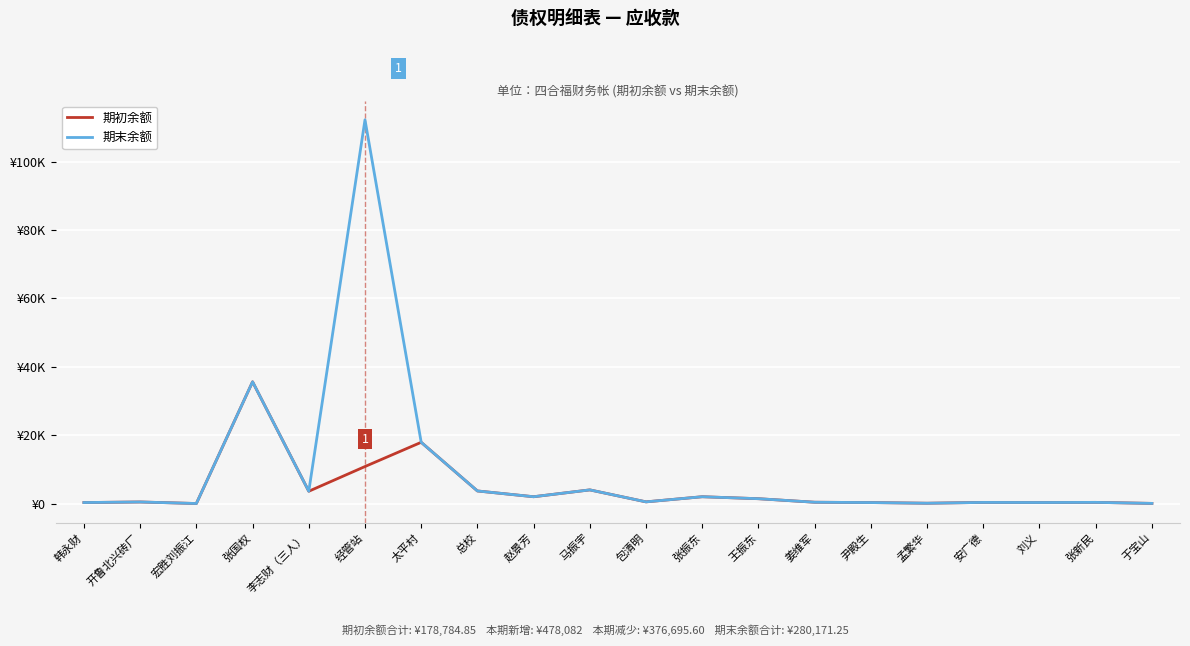

How many interior local valleys does the 期初余额 series have?

6